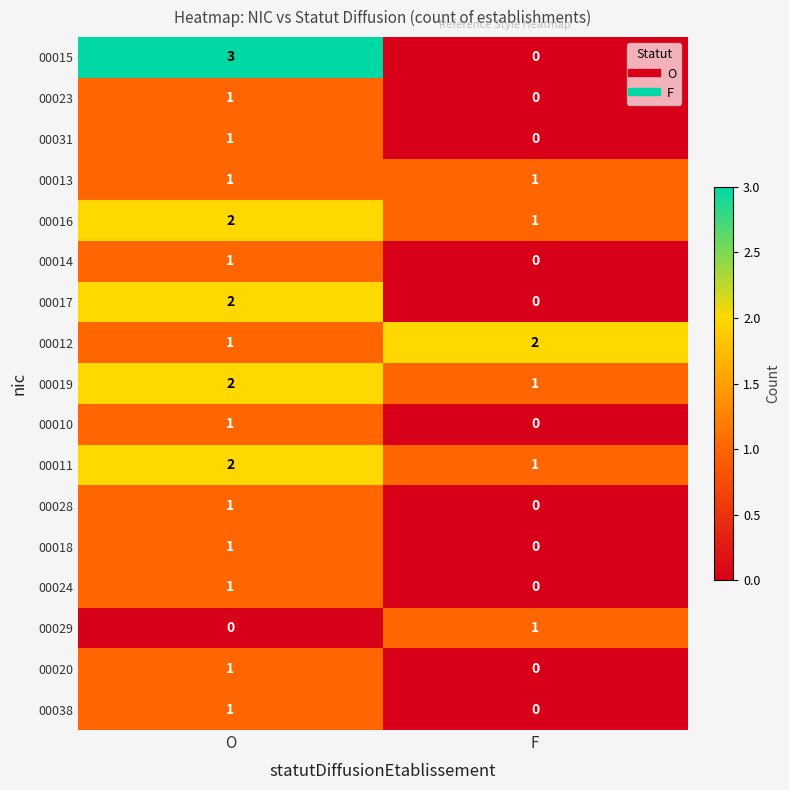

The value of 00013 at F is 1. True or false?

True